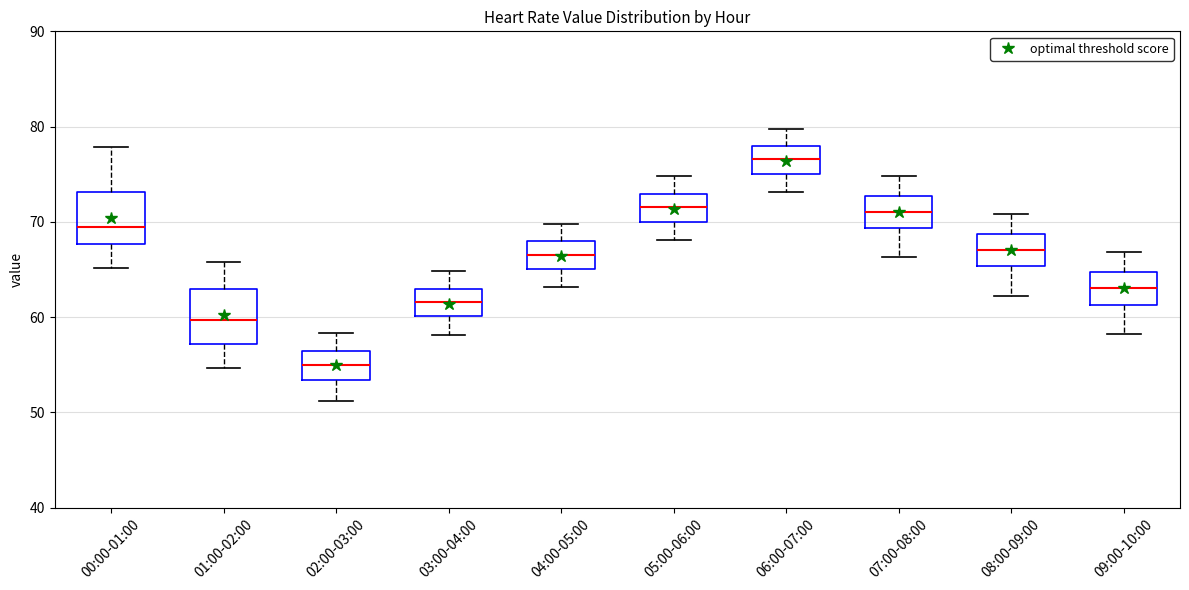

Which box's median line is the highest?

06:00-07:00